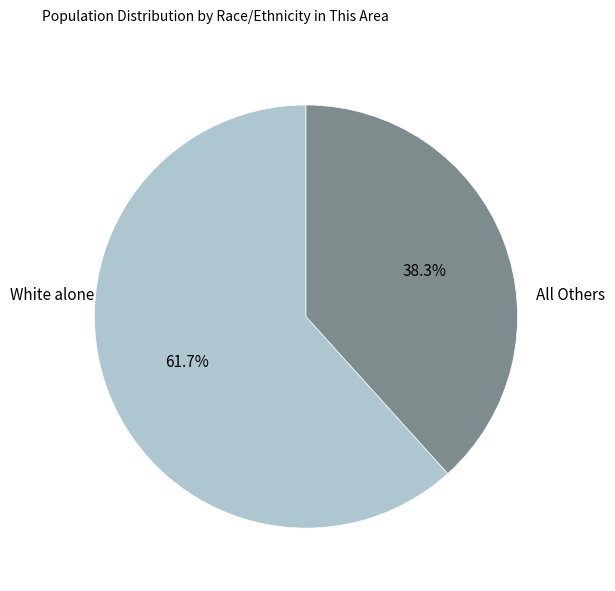

Is there any slice that represents more than half of the pie?

Yes